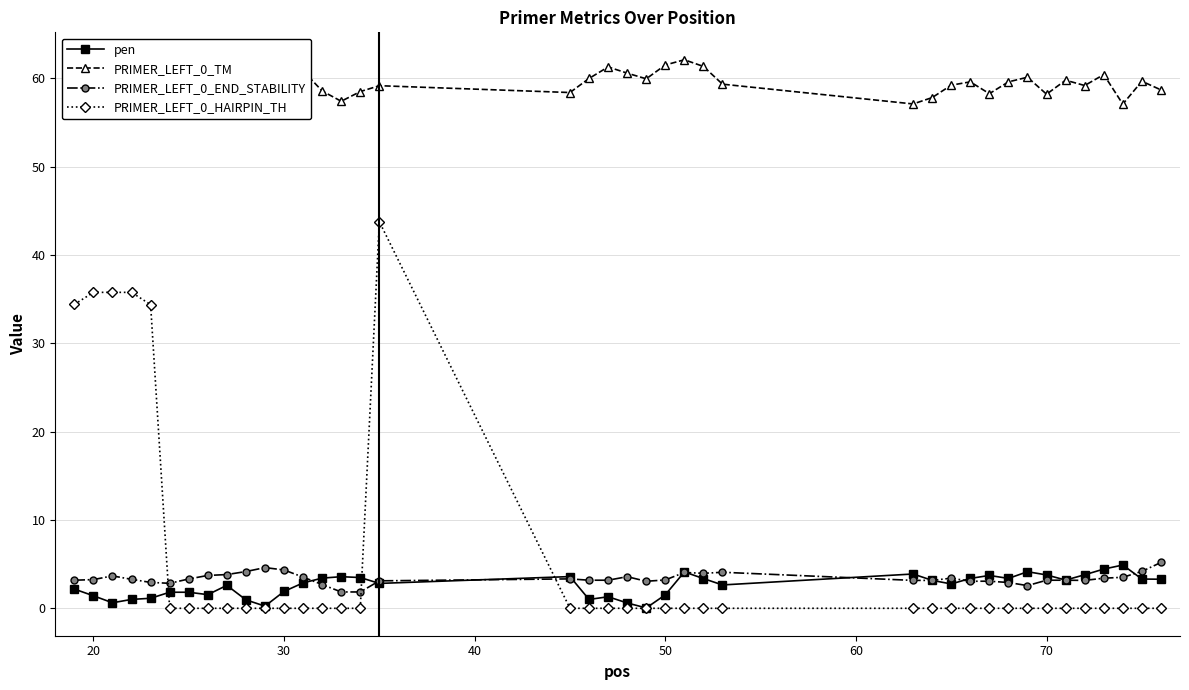

True or false: PRIMER_LEFT_0_HAIRPIN_TH and PRIMER_LEFT_0_TM intersect in this chart.

False